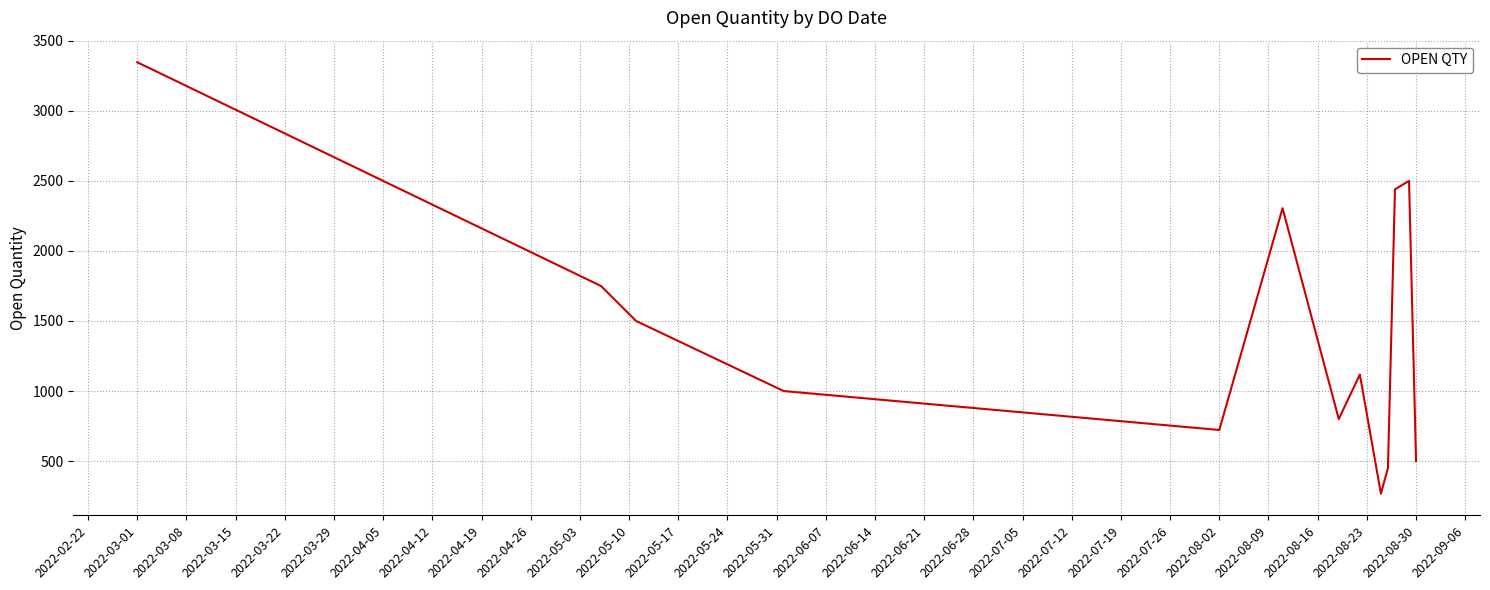

What is the greatest value displayed?

3347